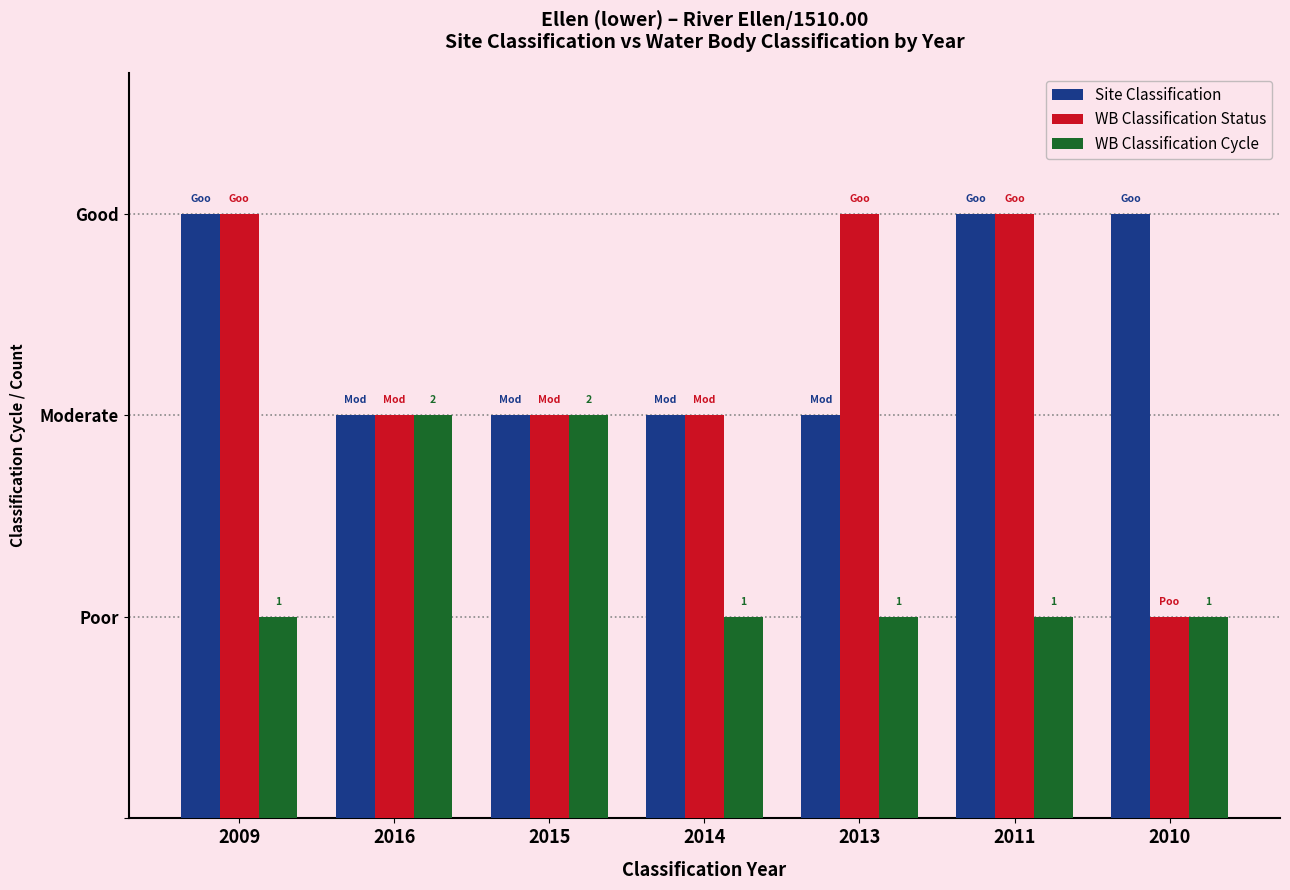

What are all the series names shown in the legend?

Site Classification, WB Classification Status, WB Classification Cycle